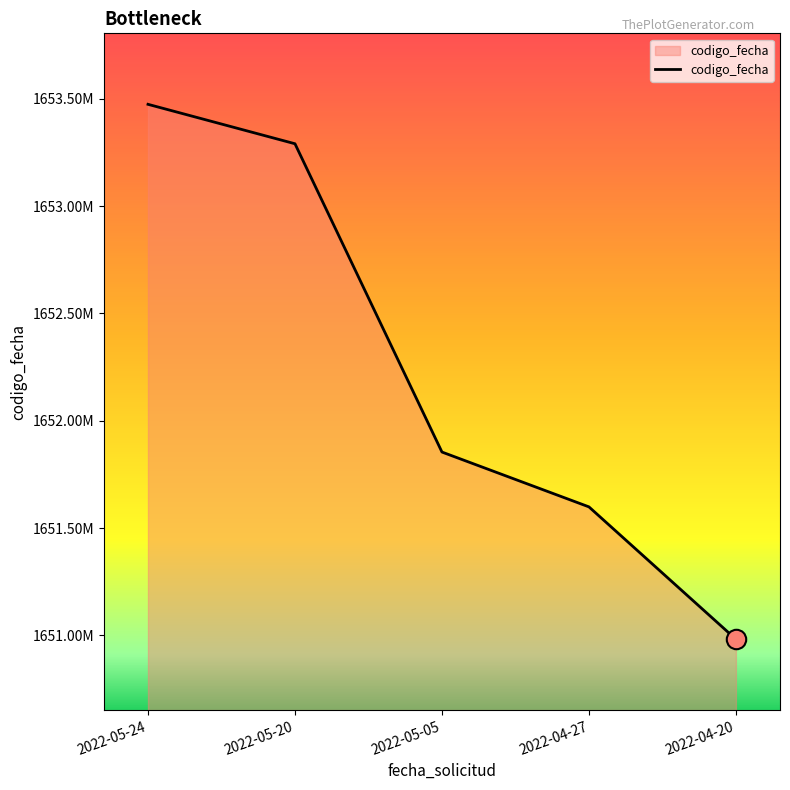

At which category does the chart reach its peak across all series?

2022-05-24